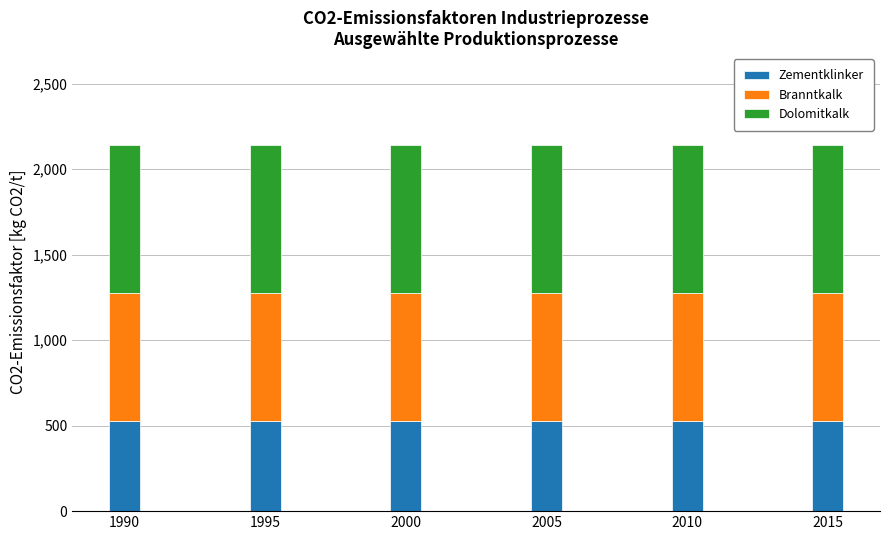

The value of Zementklinker at 2010 is 310. True or false?

False